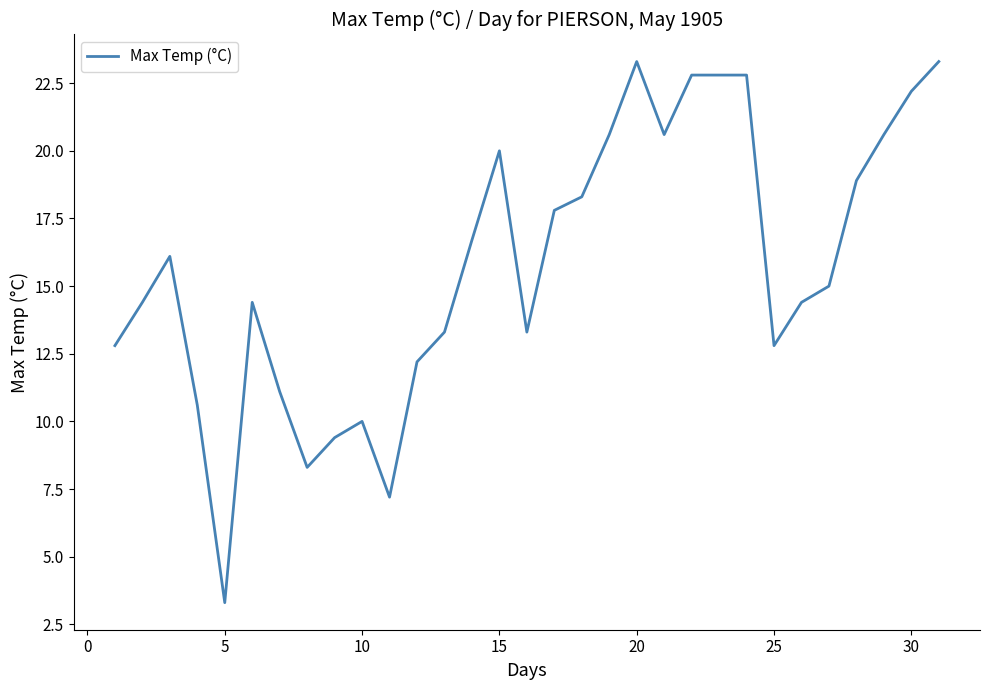

What is the difference between the maximum and minimum values?

20.0